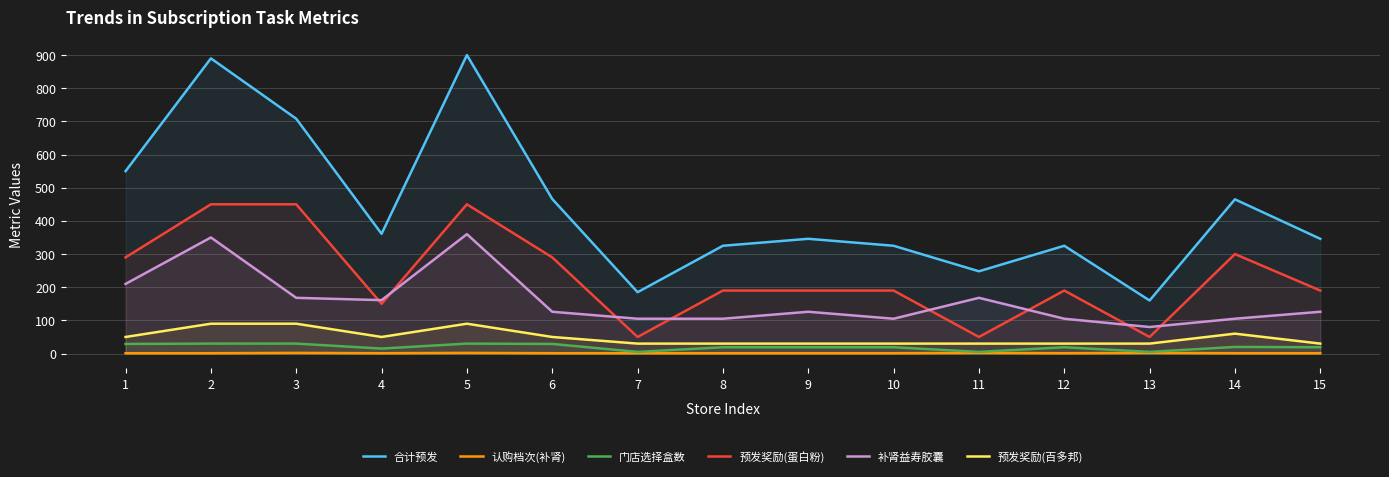

At which category is the sum across all series the highest?

5